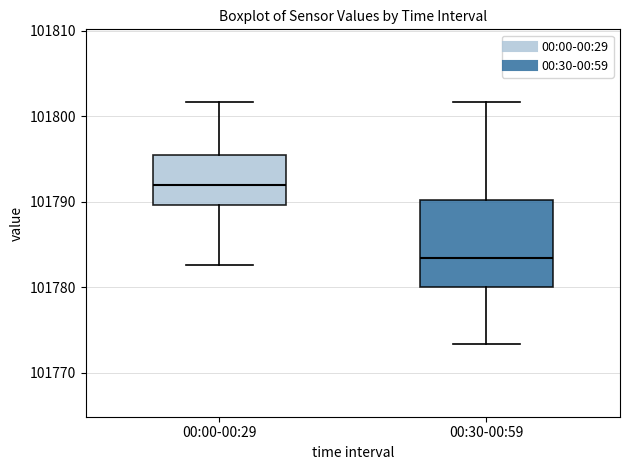

Comparing the boxes themselves (not the whiskers), which one is the tallest?

00:30-00:59